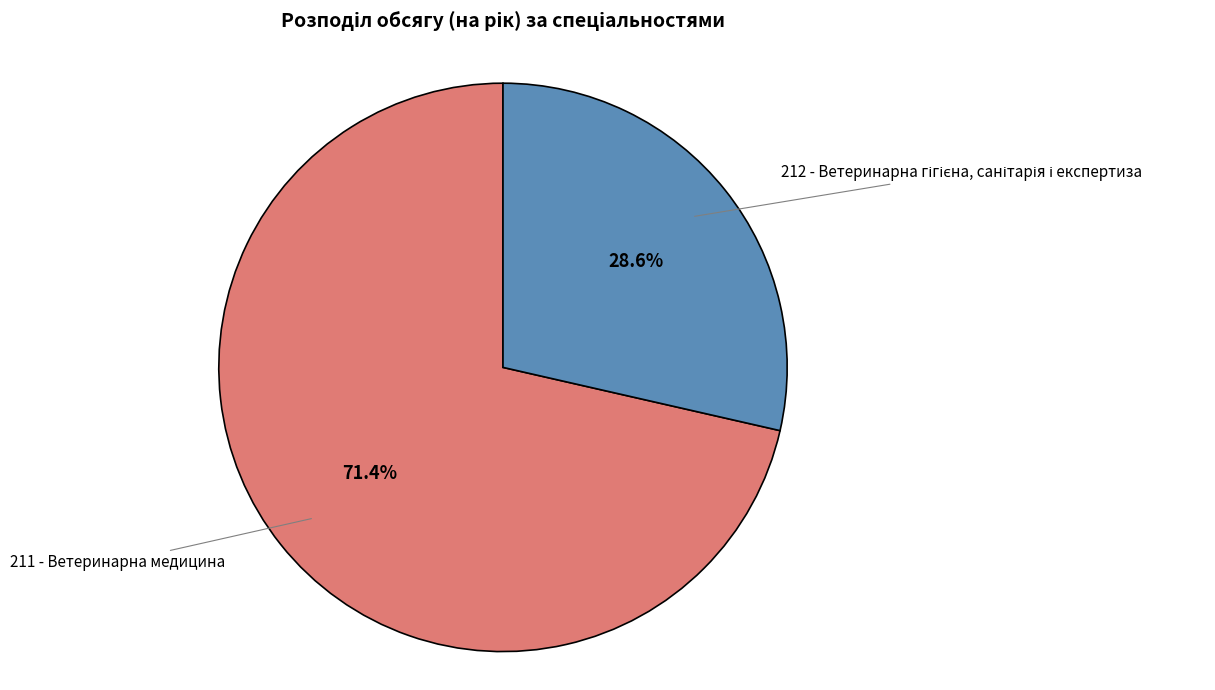

How many segments does this pie chart have?

2